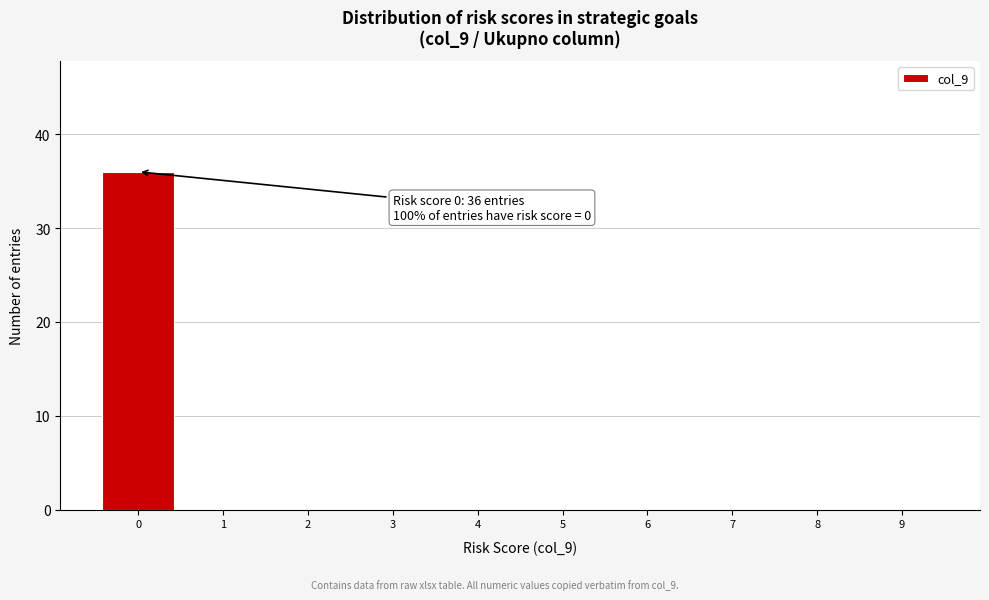

Which range on the x-axis has the tallest bar?

-0.5 to 0.5